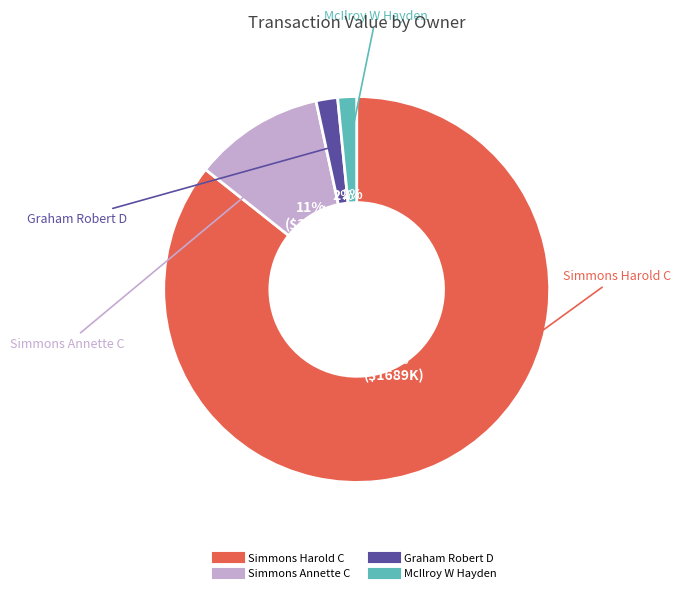

How many slices are in this pie chart?

4